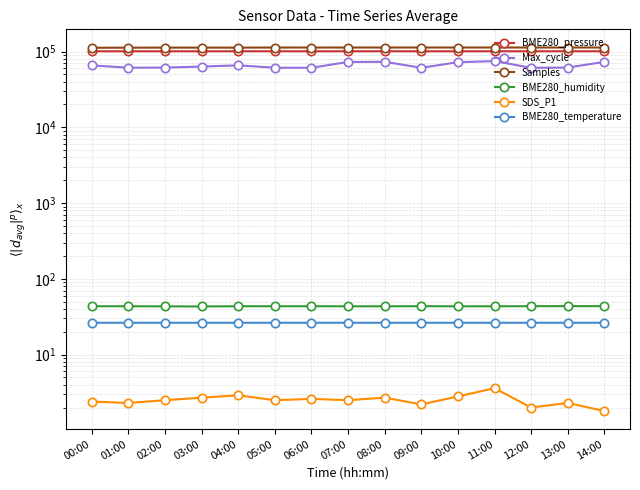

What is the label of the 2nd point from the right?

13:00